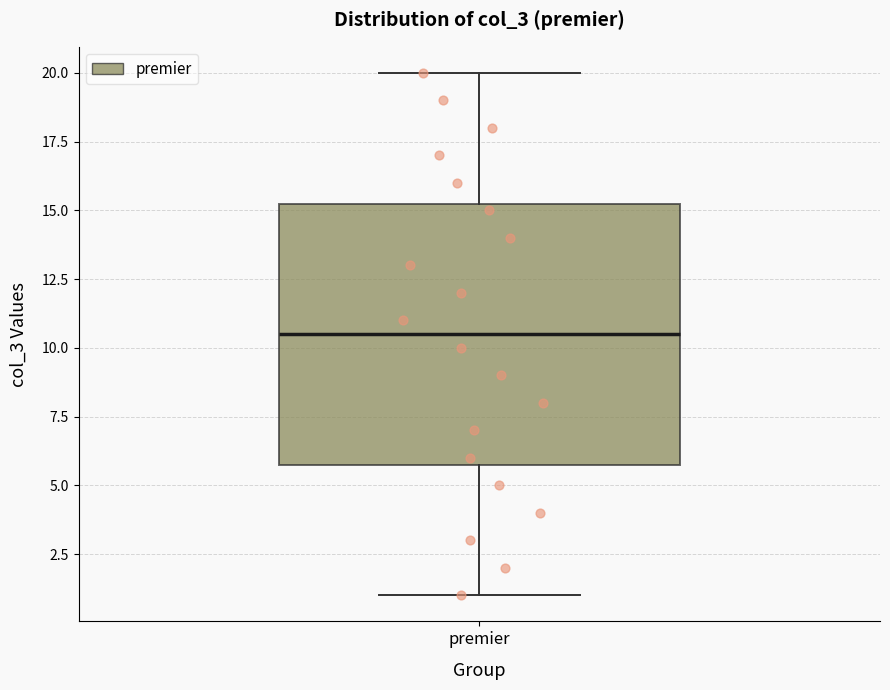

Read this box plot against the y-axis: the position of the median line, the range covered by the box, and the ends of both whiskers. The values are not printed on the chart, so give them approximately, as read against the axis.

median 10.5, box 6.0 to 15.5, whiskers 1.0 to 20.0